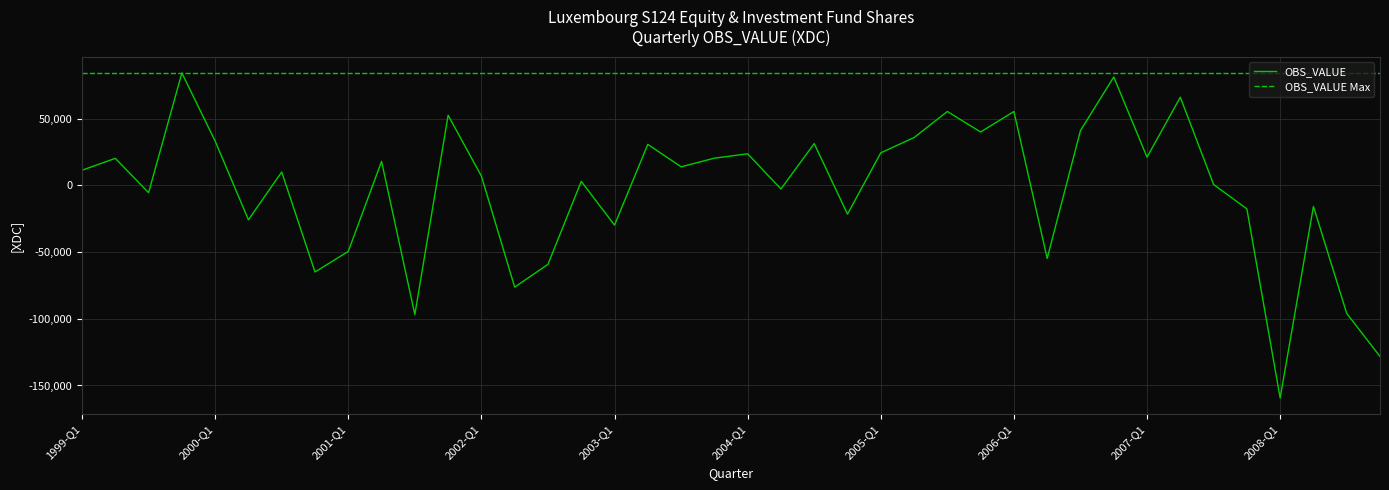

How many distinct data groups are displayed?

2